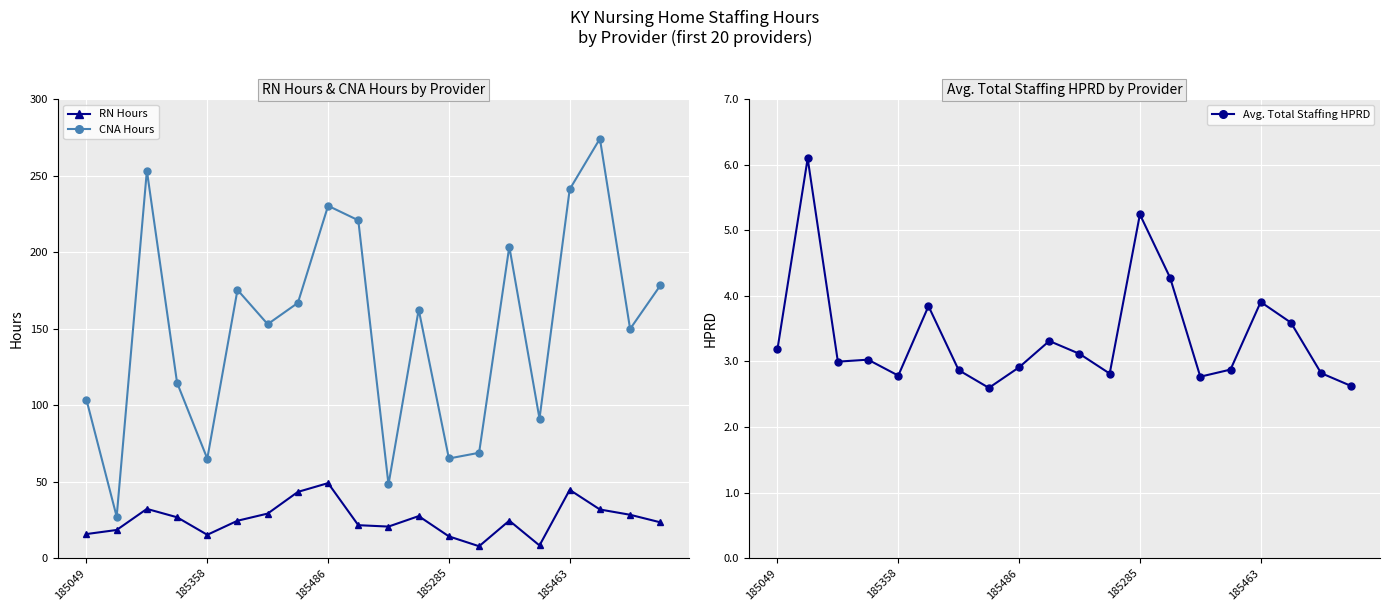

Count the number of data series in this chart.

3